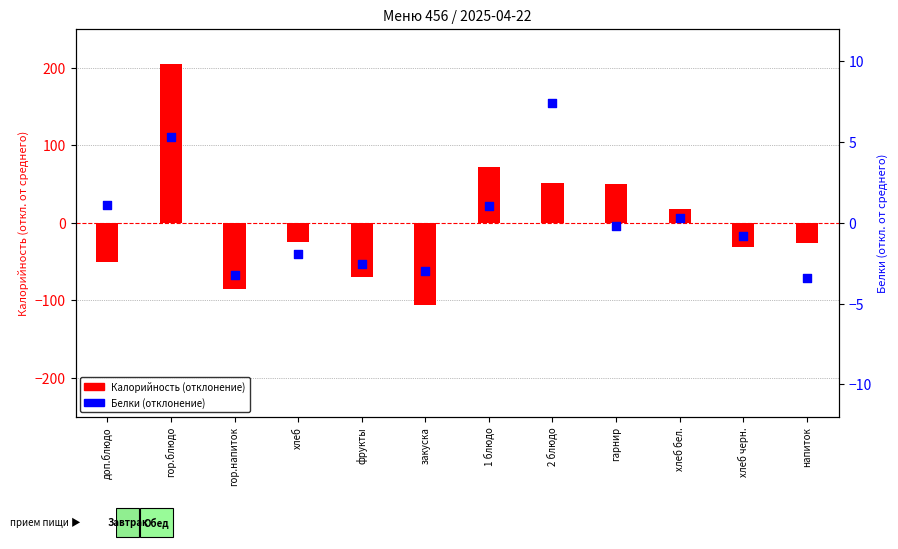

What are all the series names shown in the legend?

Калорийность (отклонение), Белки (отклонение)